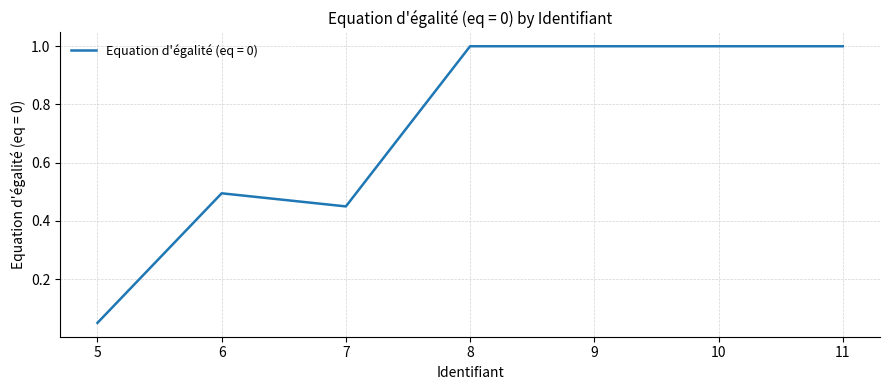

What is the sum of all values?

5.0